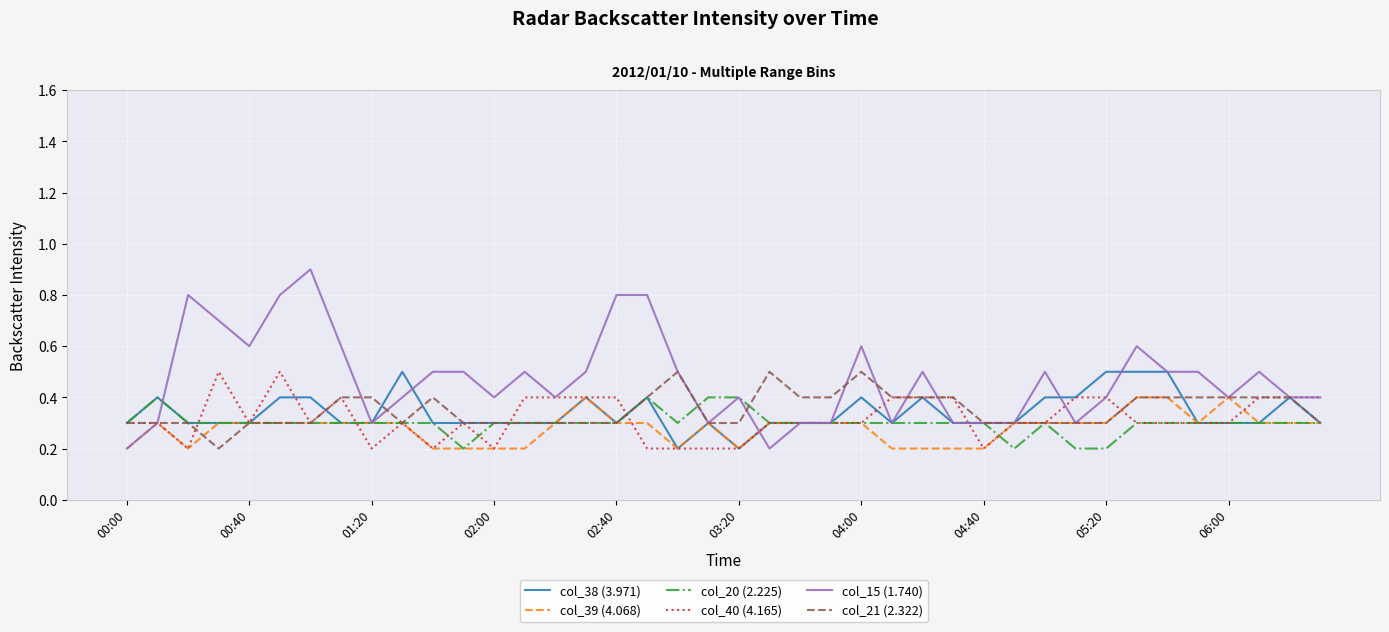

What are all the series names shown in the legend?

col_38 (3.971), col_39 (4.068), col_20 (2.225), col_40 (4.165), col_15 (1.740), col_21 (2.322)